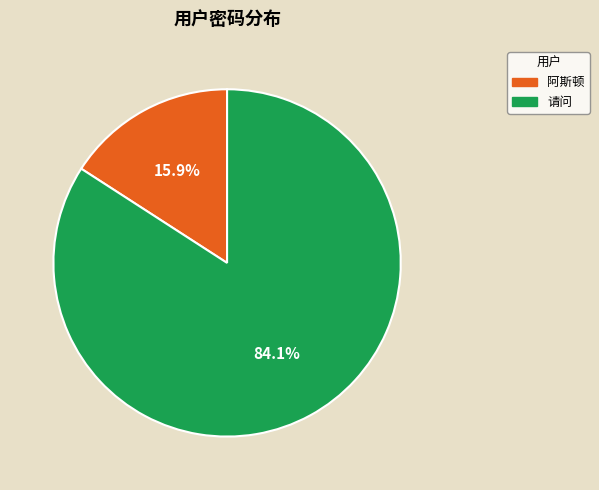

How many slices are in this pie chart?

2